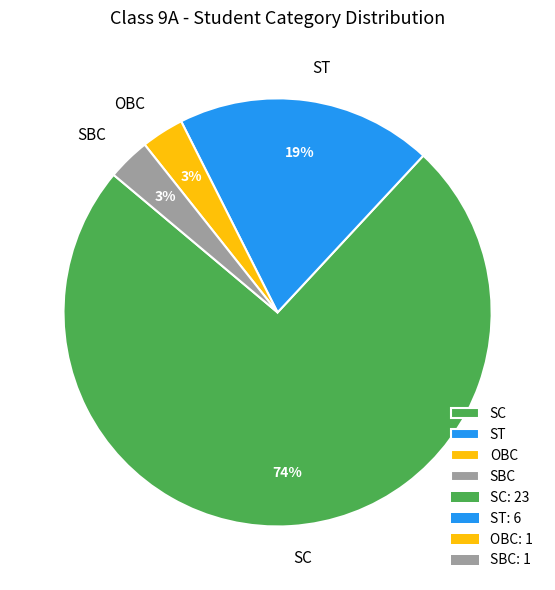

Which has a higher value, SC or SBC?

SC